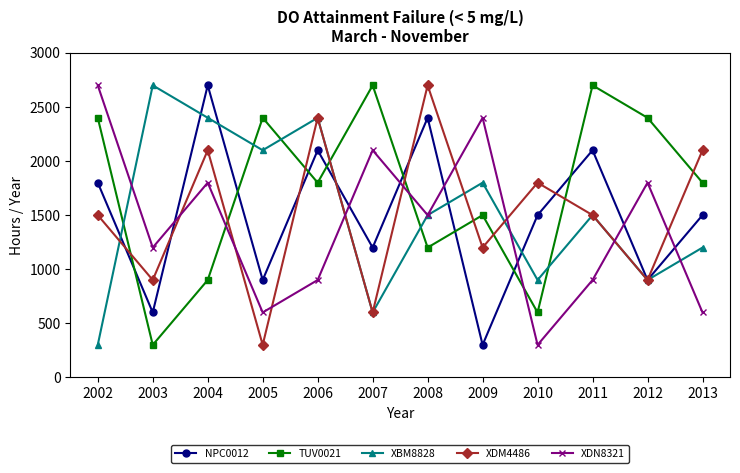

What are all the series names shown in the legend?

NPC0012, TUV0021, XBM8828, XDM4486, XDN8321